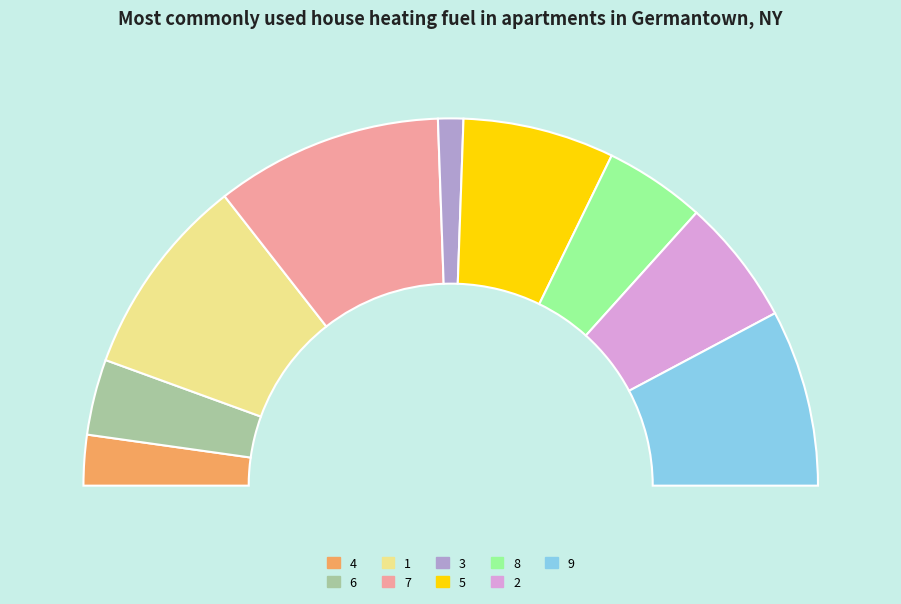

How many slices are in this pie chart?

9